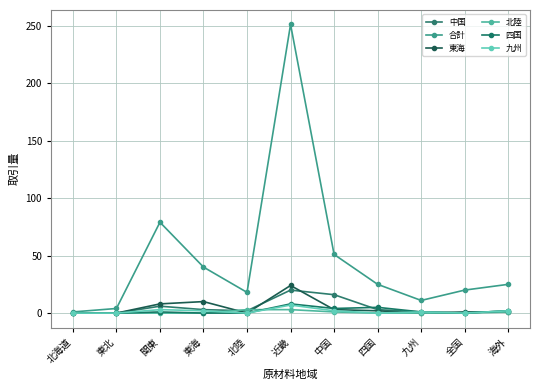

How many lines are shown in the chart?

6